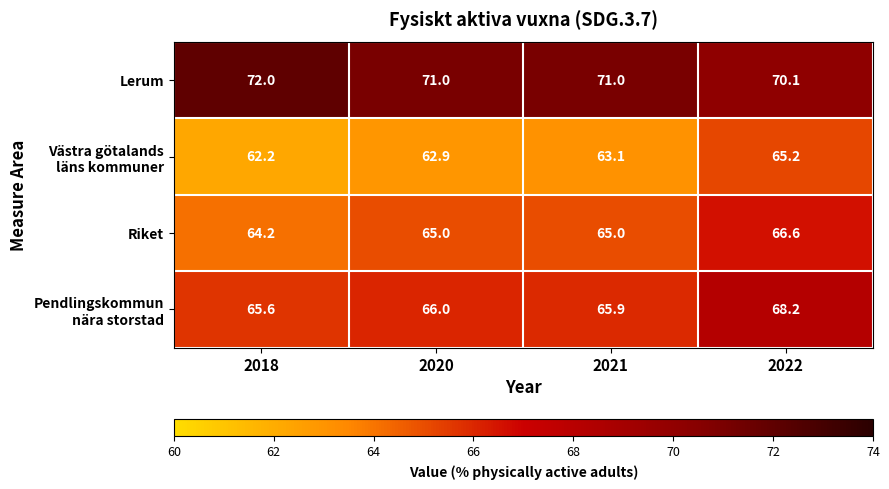

At how many categories does at least one series exceed 65?

4